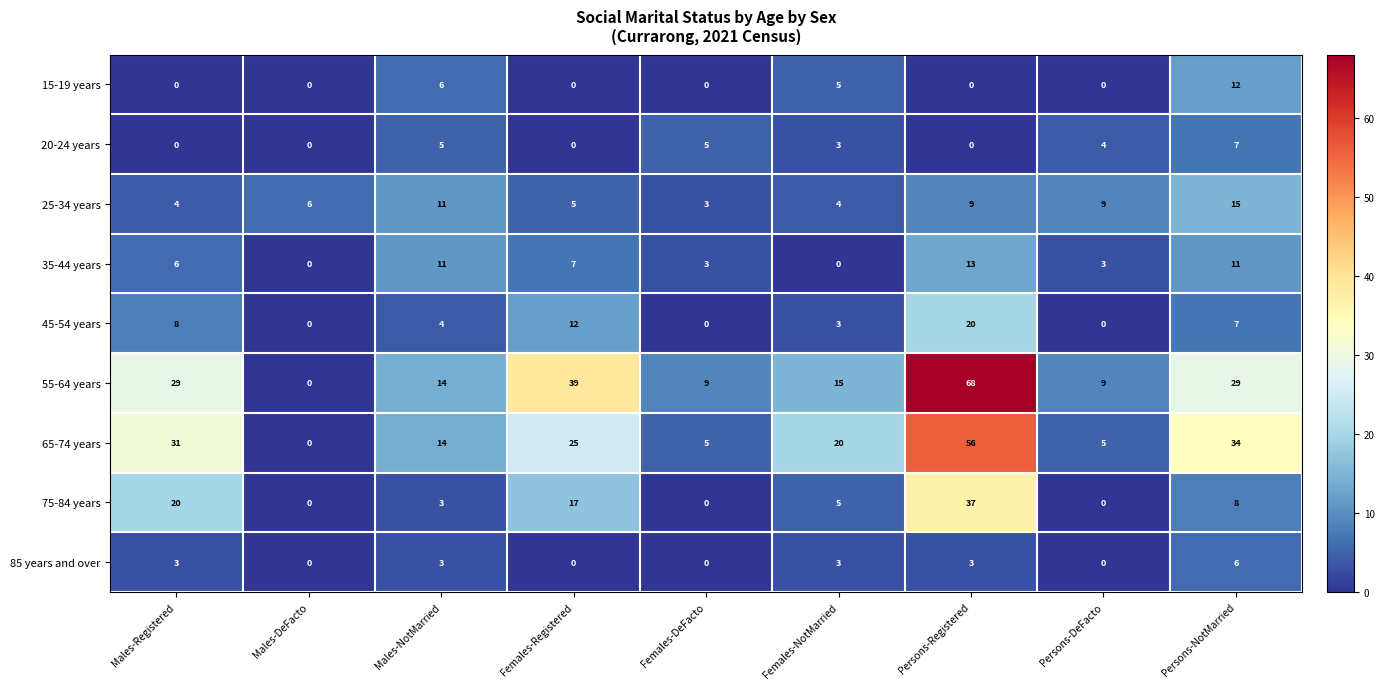

Rank the series by their maximum value, from highest to lowest.

55-64 years, 65-74 years, 75-84 years, 45-54 years, 25-34 years, 35-44 years, 15-19 years, 20-24 years, 85 years and over